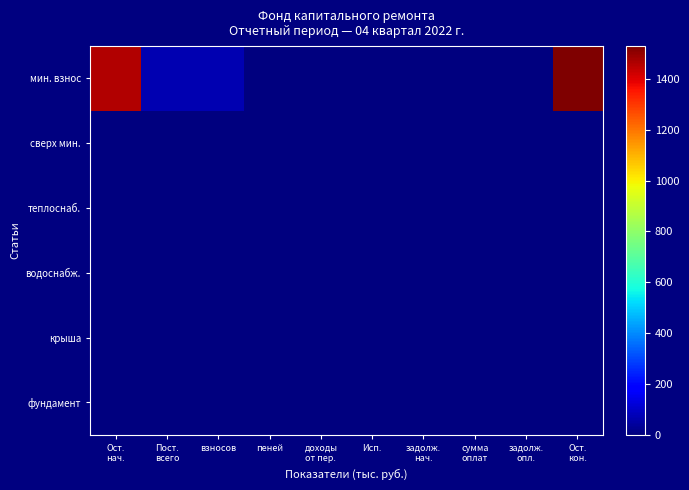

Which series has the largest total across all categories?

мин. взнос